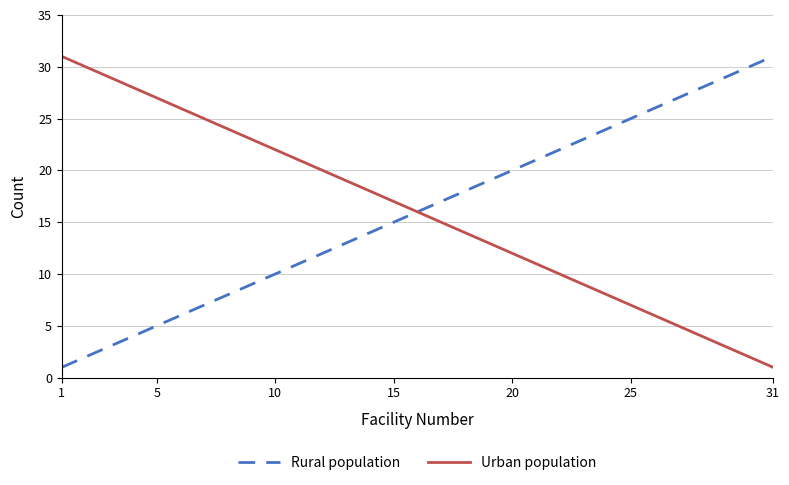

What is the maximum value for Urban population?

31